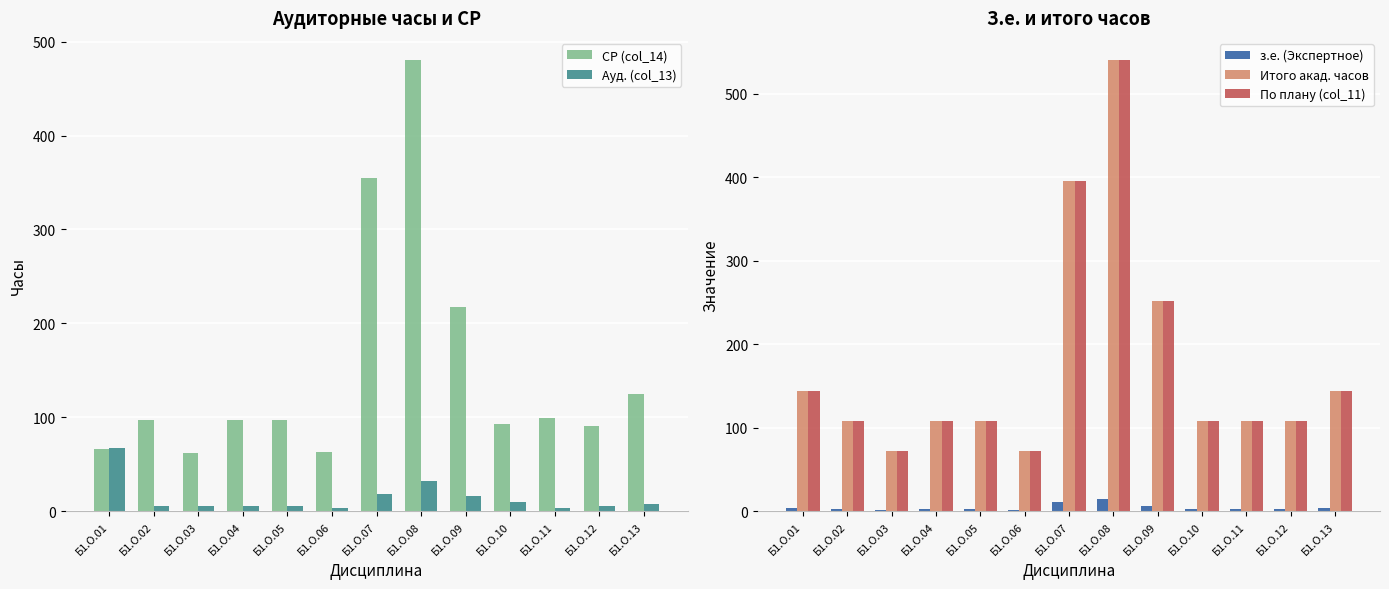

What is the maximum value shown in the chart?

540.0